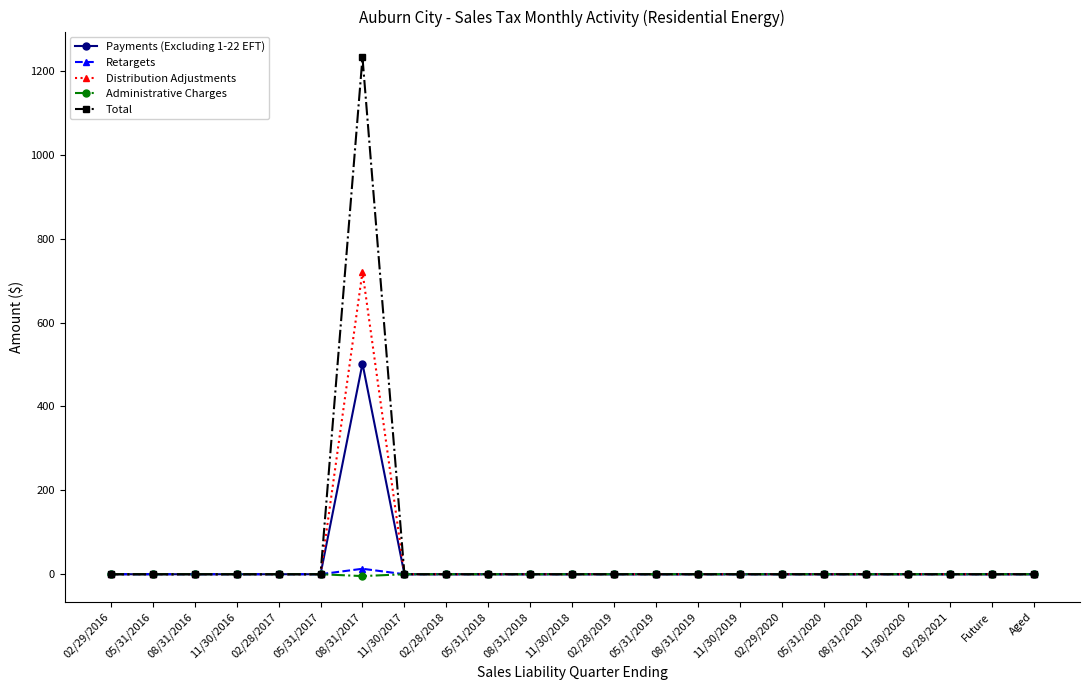

Which series has the widest spread of values?

Total